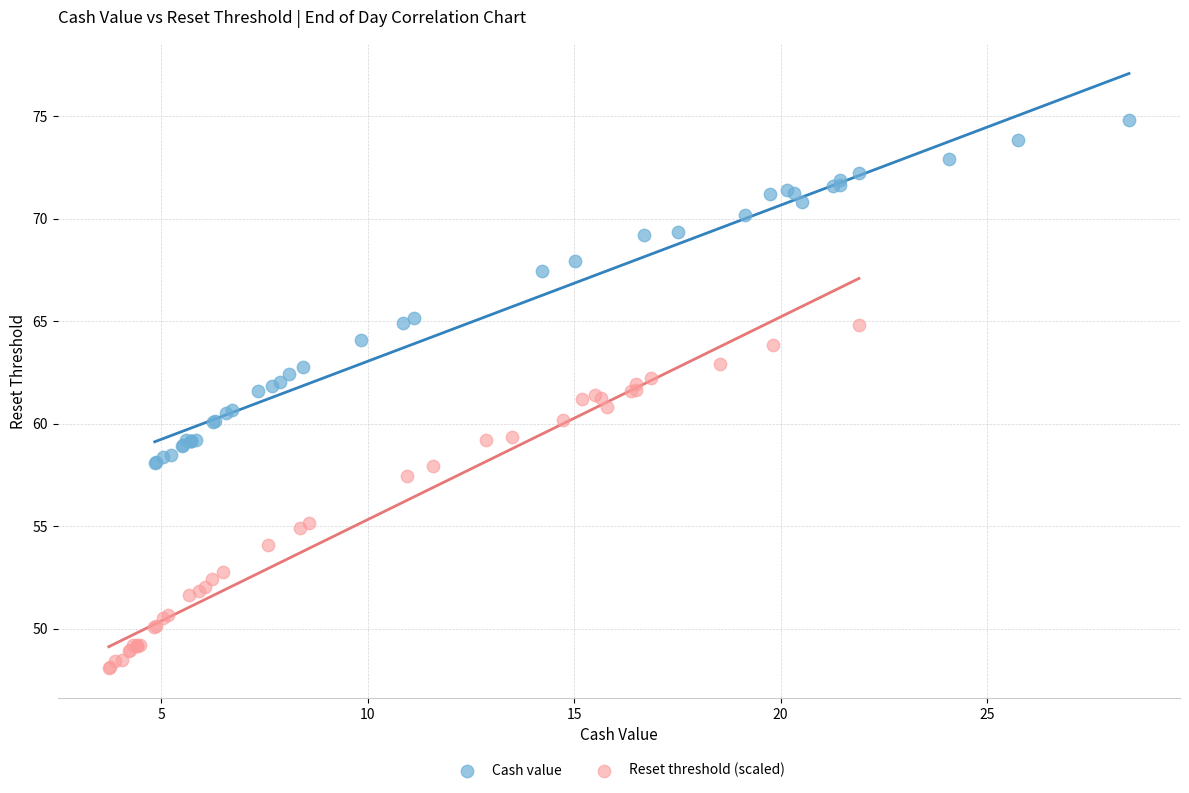

Which series contains the lowest Y value?

Reset threshold (scaled)